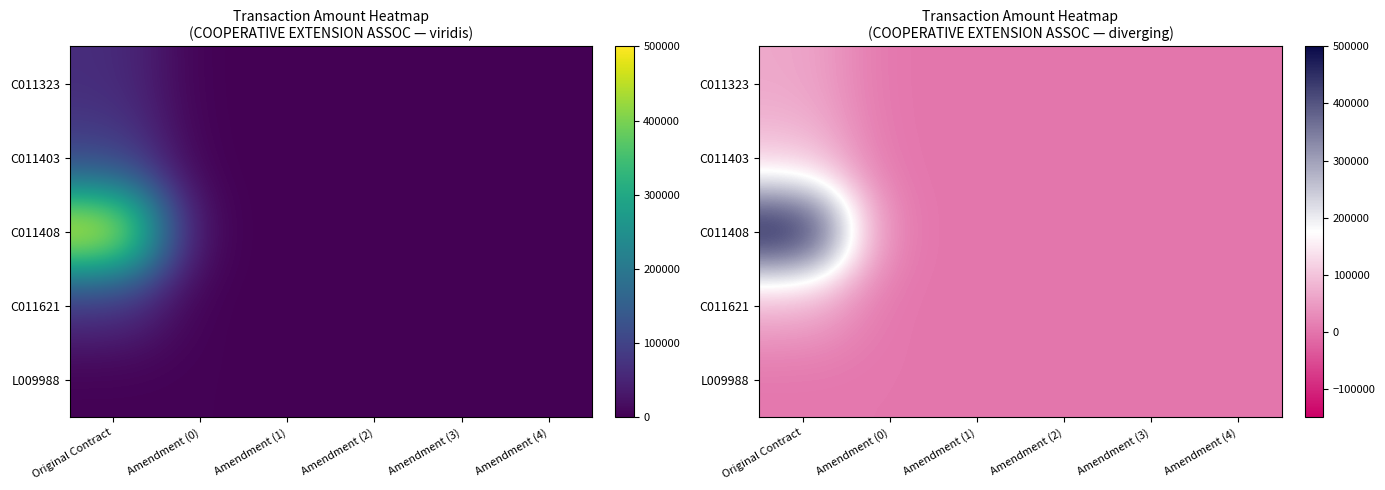

At how many categories does at least one series exceed 198534?

1